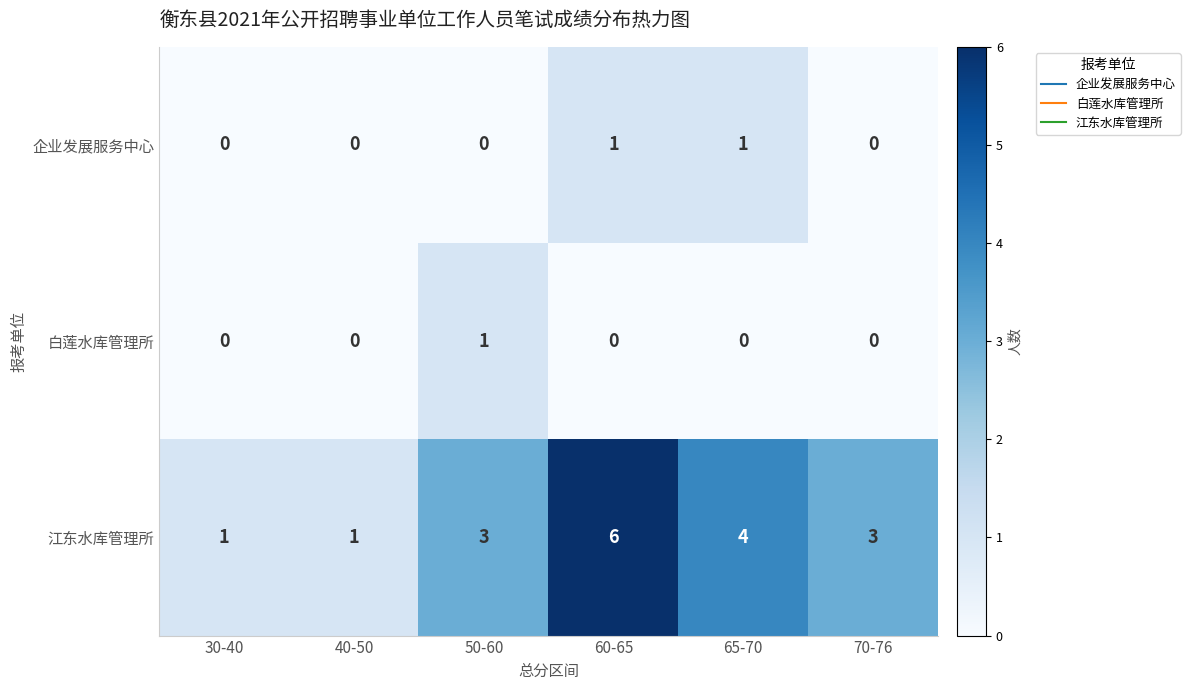

Reading left to right, extract all data points from this chart.

企业发展服务中心: 0	0	0	1	1	0
白莲水库管理所: 0	0	1	0	0	0
江东水库管理所: 1	1	3	6	4	3